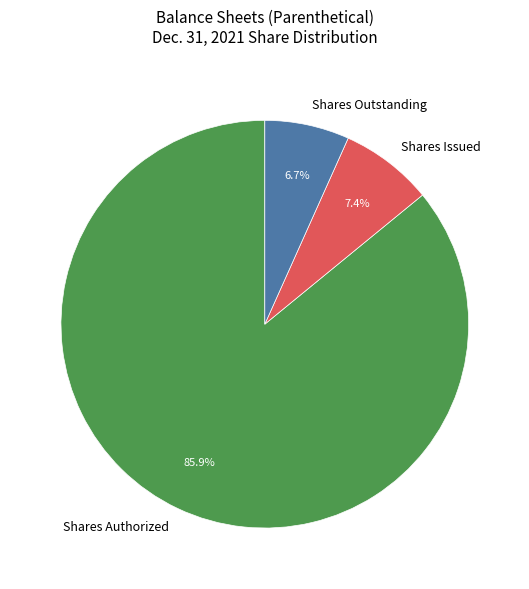

Which category accounts for the majority?

Shares Authorized